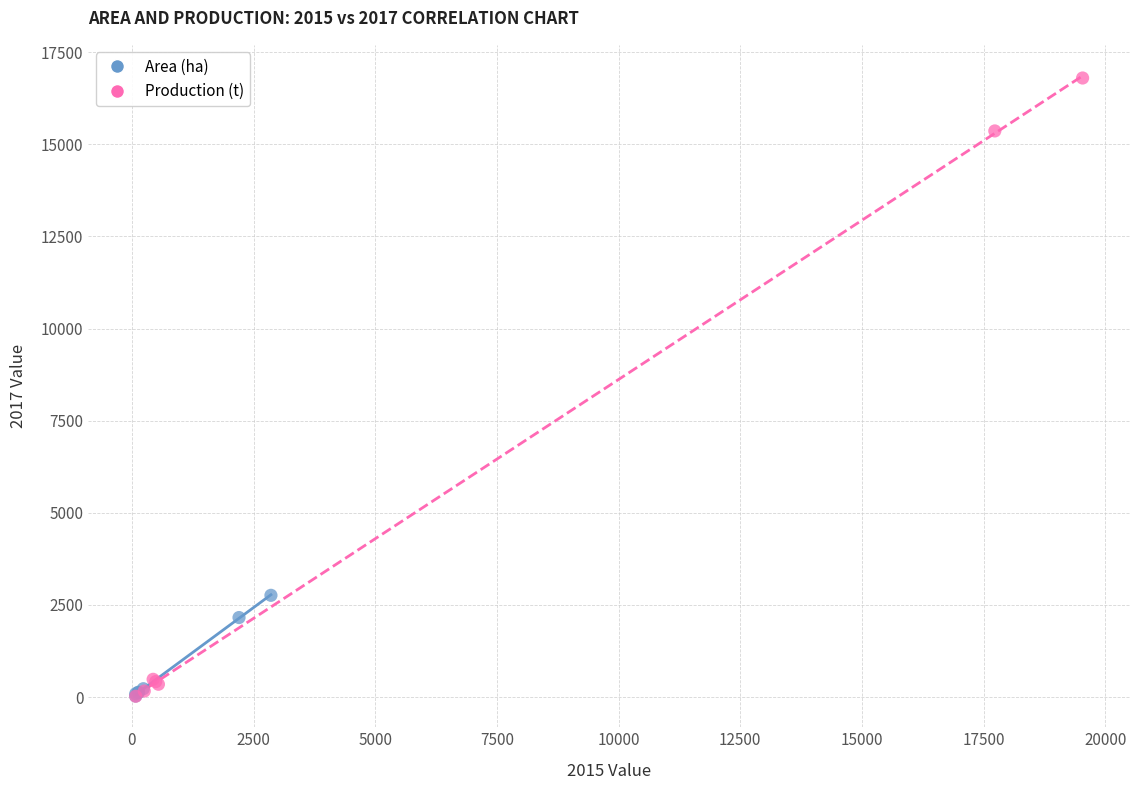

What are all the series names shown in the legend?

Area (ha), Production (t)